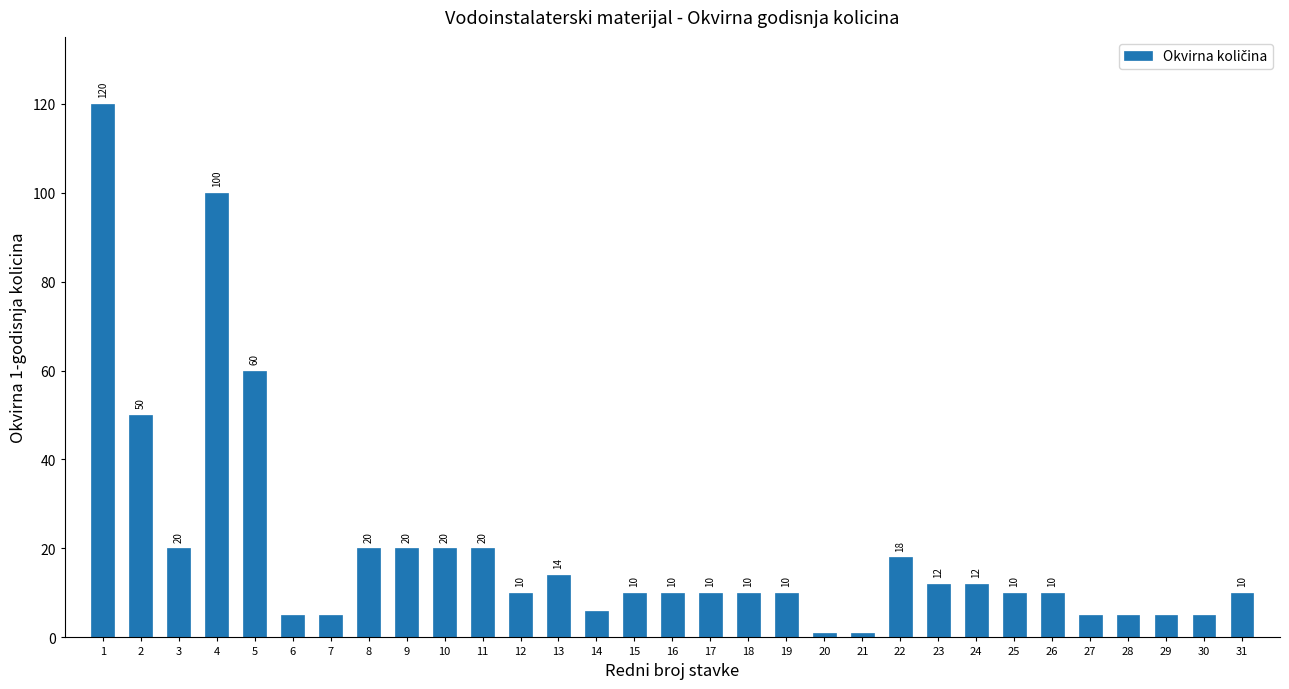

Reading left to right, transcribe all the data shown in this chart.

1=120	2=50	3=20	4=100	5=60	6=5	7=5	8=20	9=20	10=20	11=20	12=10	13=14	14=6	15=10	16=10	17=10	18=10	19=10	20=1	21=1	22=18	23=12	24=12	25=10	26=10	27=5	28=5	29=5	30=5	31=10